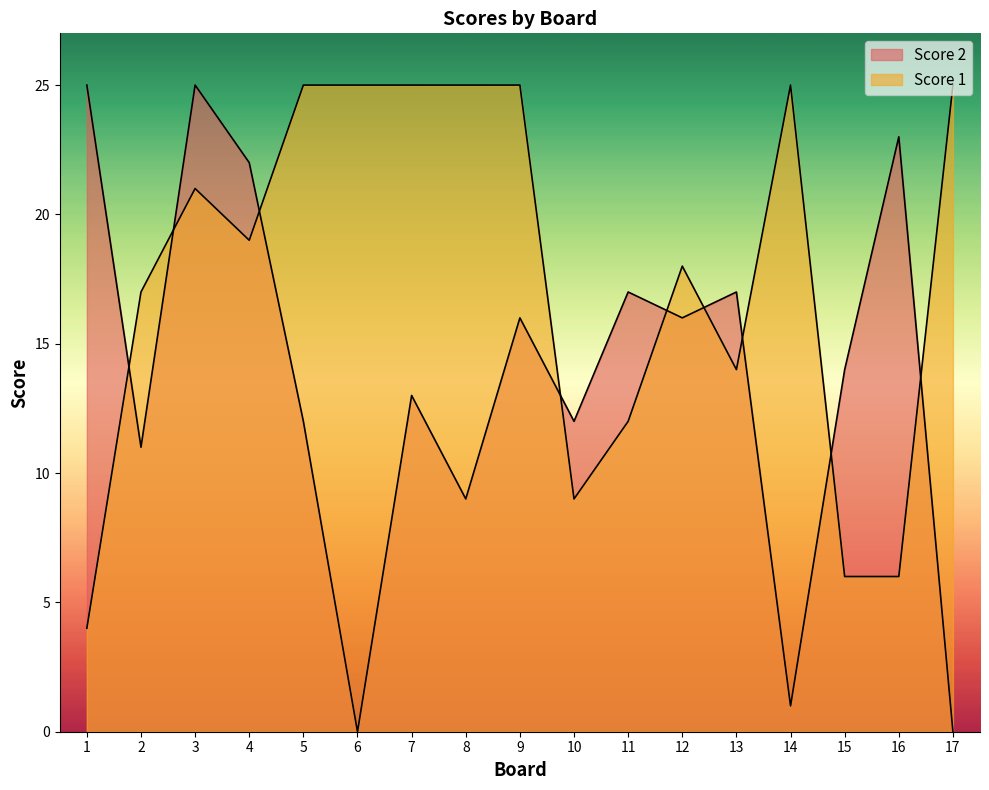

How many intersections are there between Score 1 and Score 2?

9